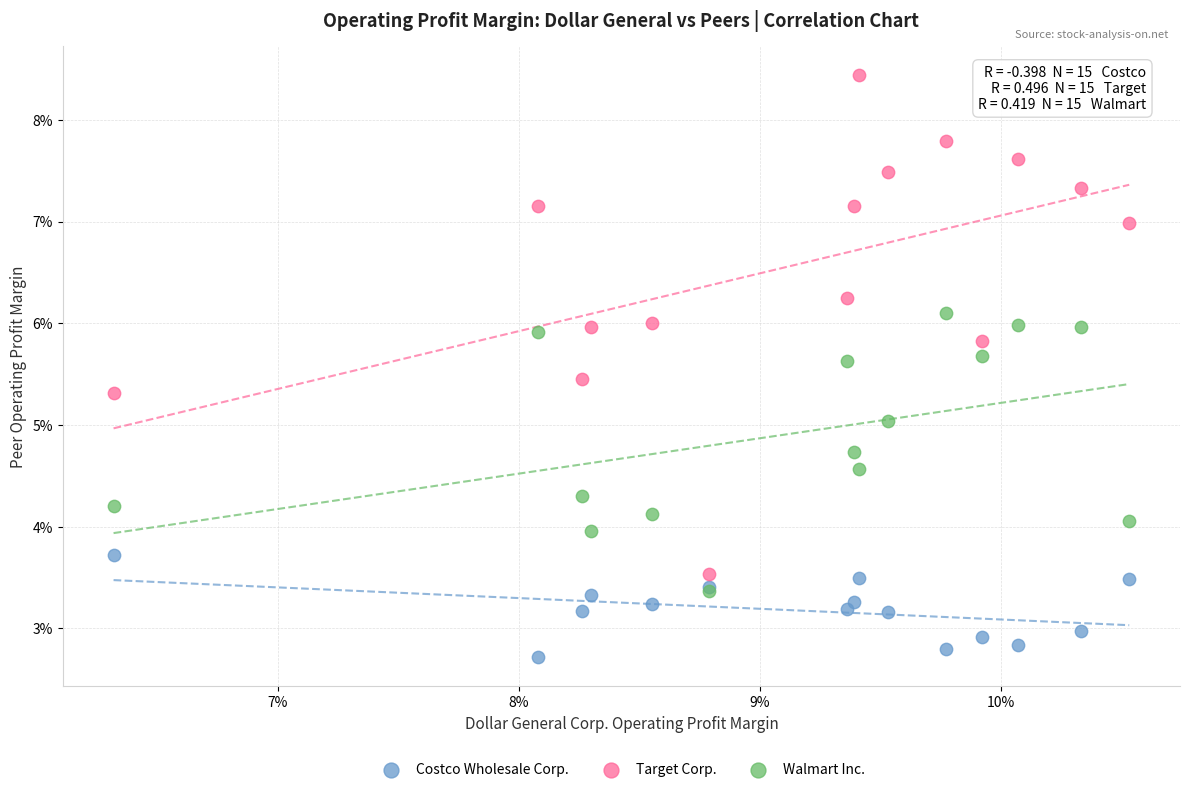

Which series reaches the maximum Y coordinate?

Target Corp.